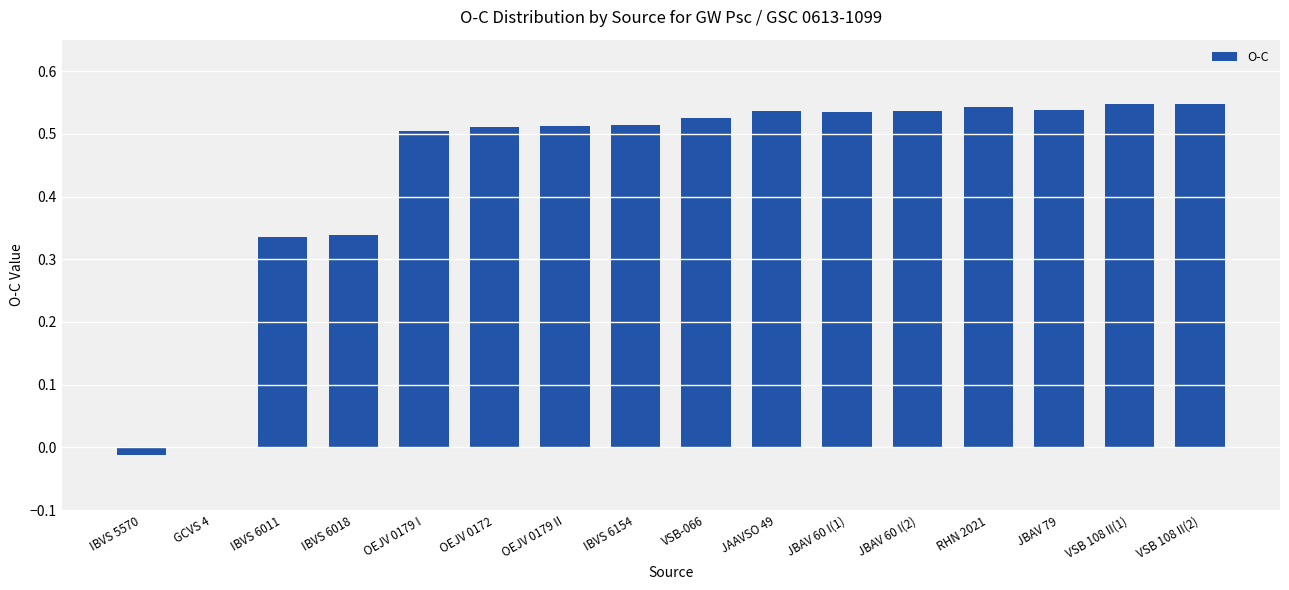

What is the sum of all values?

7.0